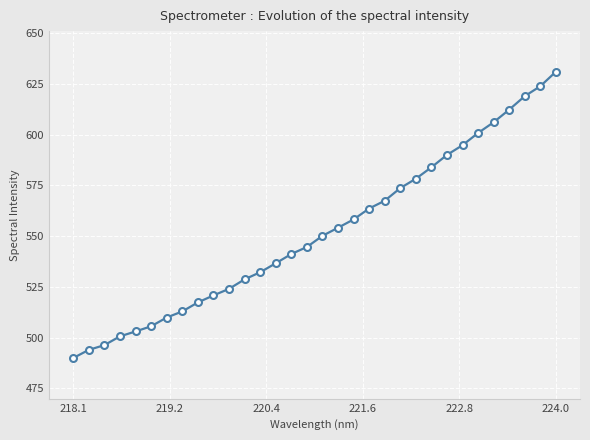

What is the minimum value shown in the chart?

490.0